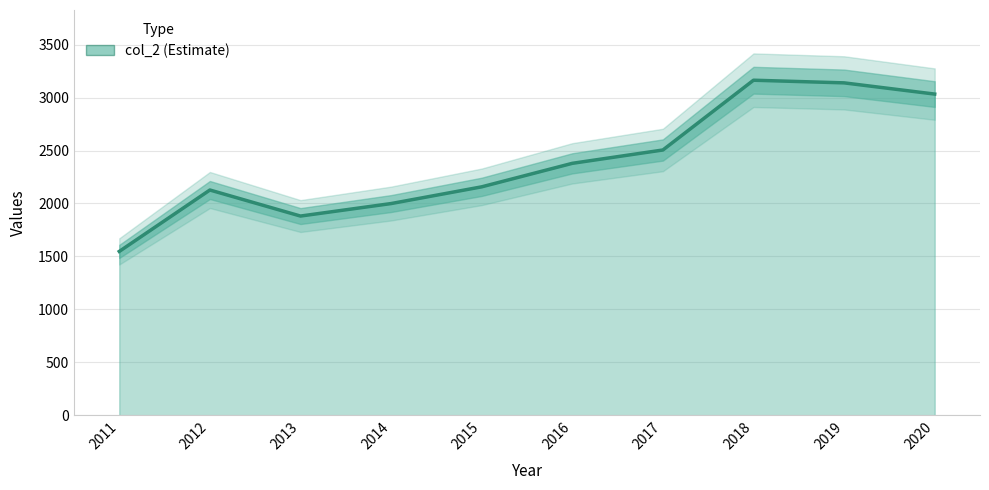

What is the difference between the maximum and minimum values?

1617